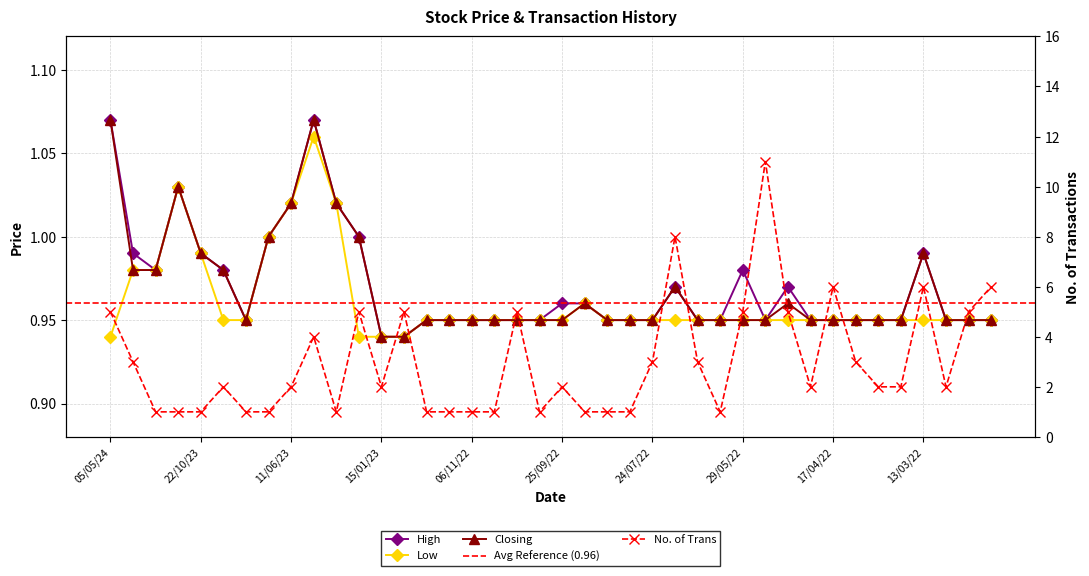

The value of No. of Trans at 05/05/24 is 5.0. True or false?

True